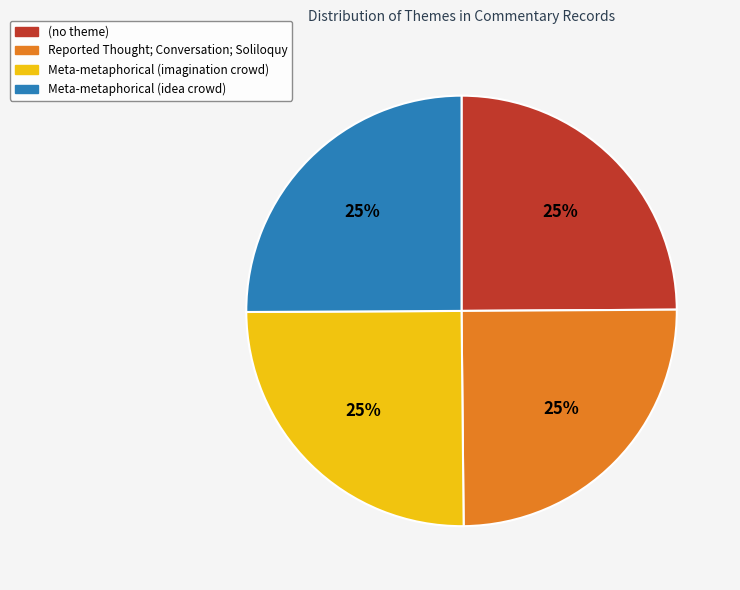

To the nearest percent, what is the average slice percentage?

25%